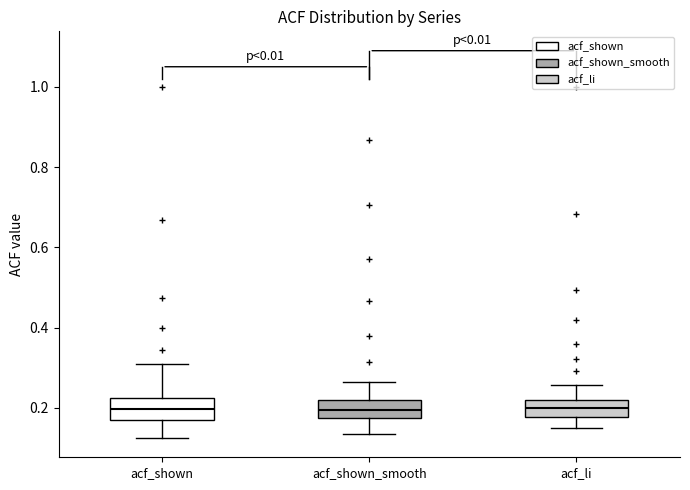

Where is the upper edge of the box for acf_li on the y-axis? The values are not printed on the chart, so give them approximately, as read against the axis.

0.22